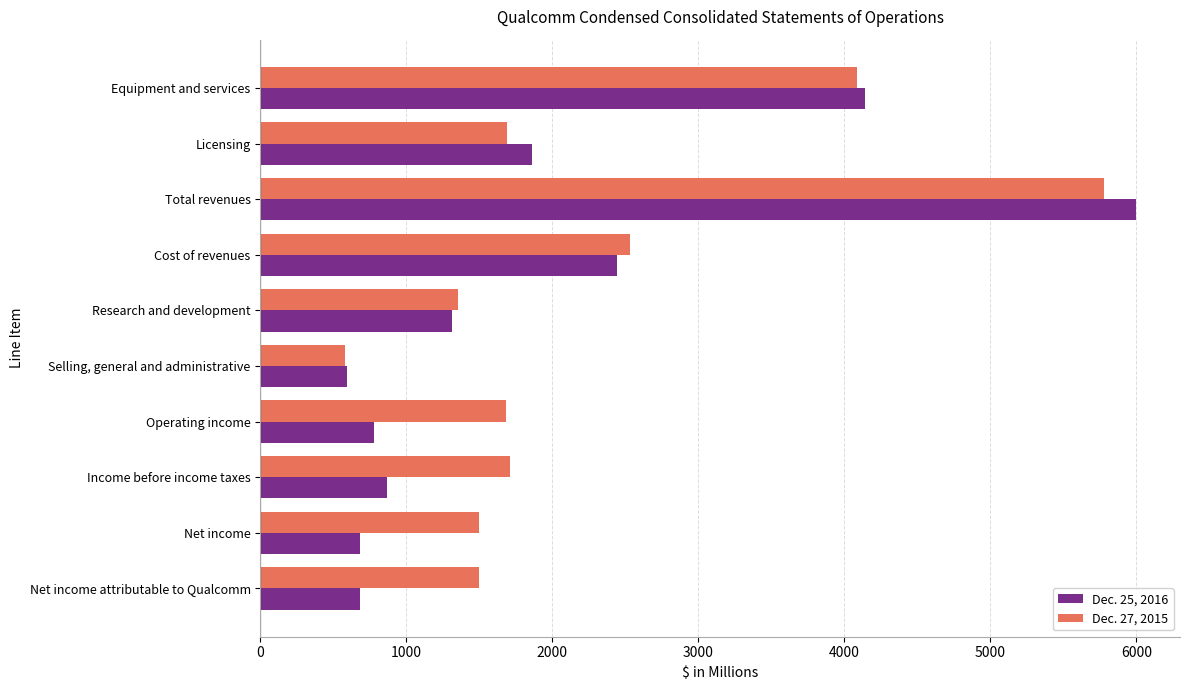

The value of Dec. 25, 2016 at Cost of revenues is 2443. True or false?

True